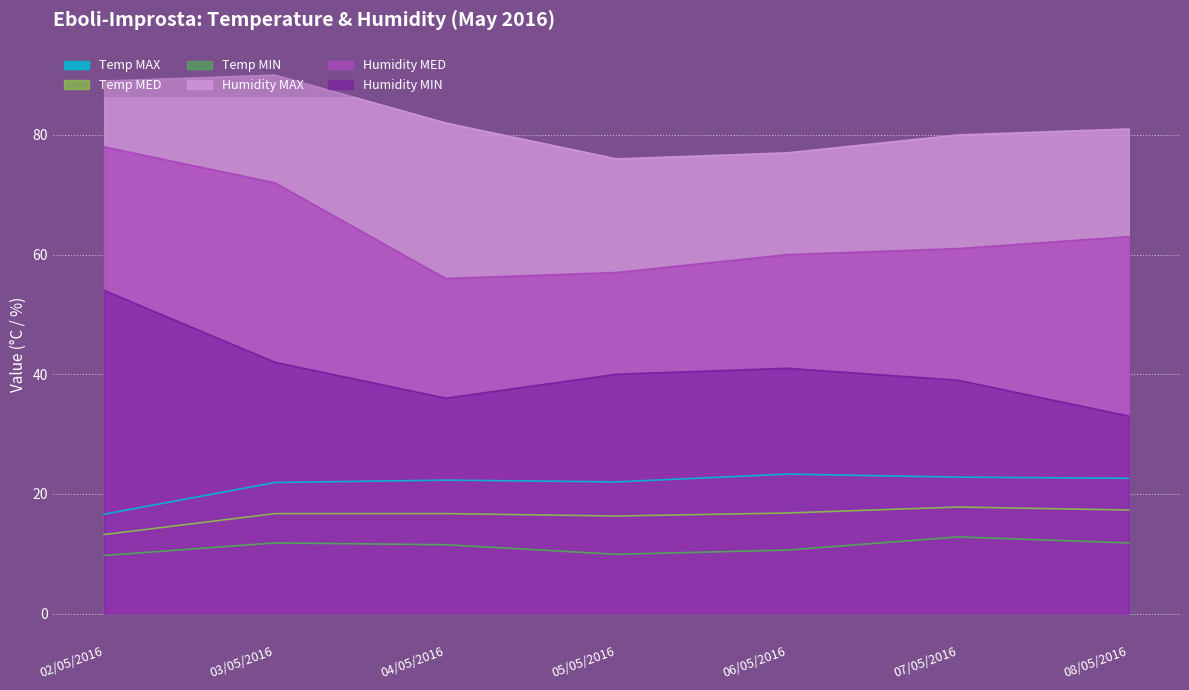

Does the chart display data point markers on the line(s)?

No